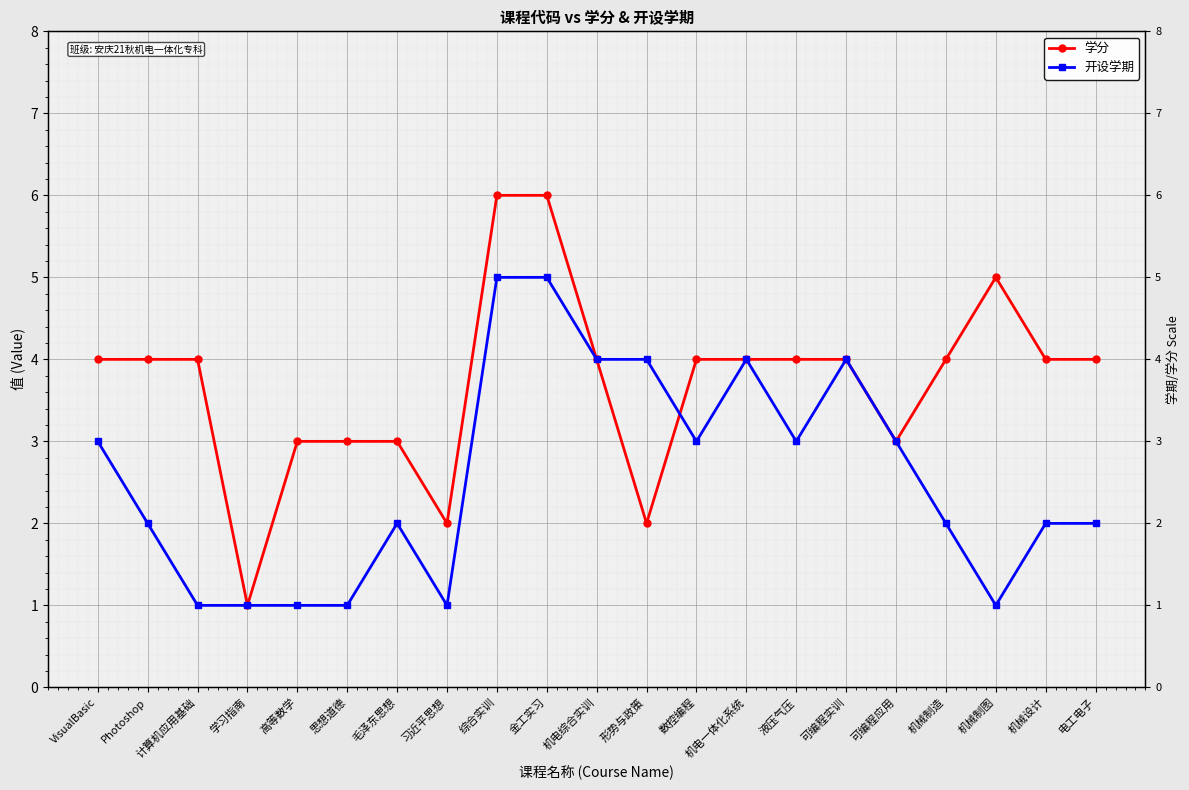

Between which two adjacent categories do 开设学期 and 学分 first intersect?

形势与政策 and 数控编程